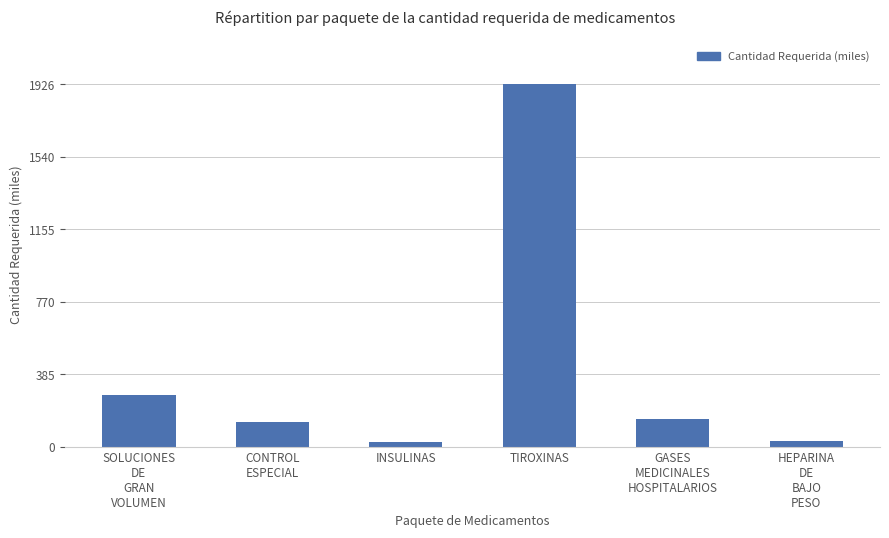

Is it true that the value at SOLUCIONES
DE
GRAN
VOLUMEN is 458.5?

False